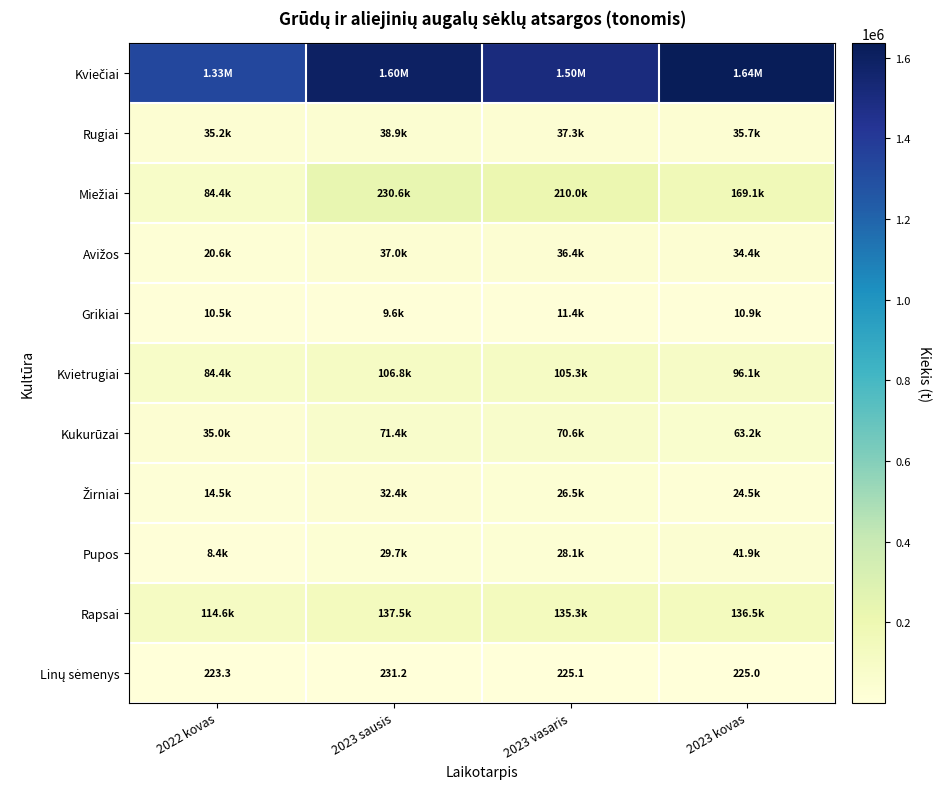

At which category is the sum across all series the highest?

2023 sausis